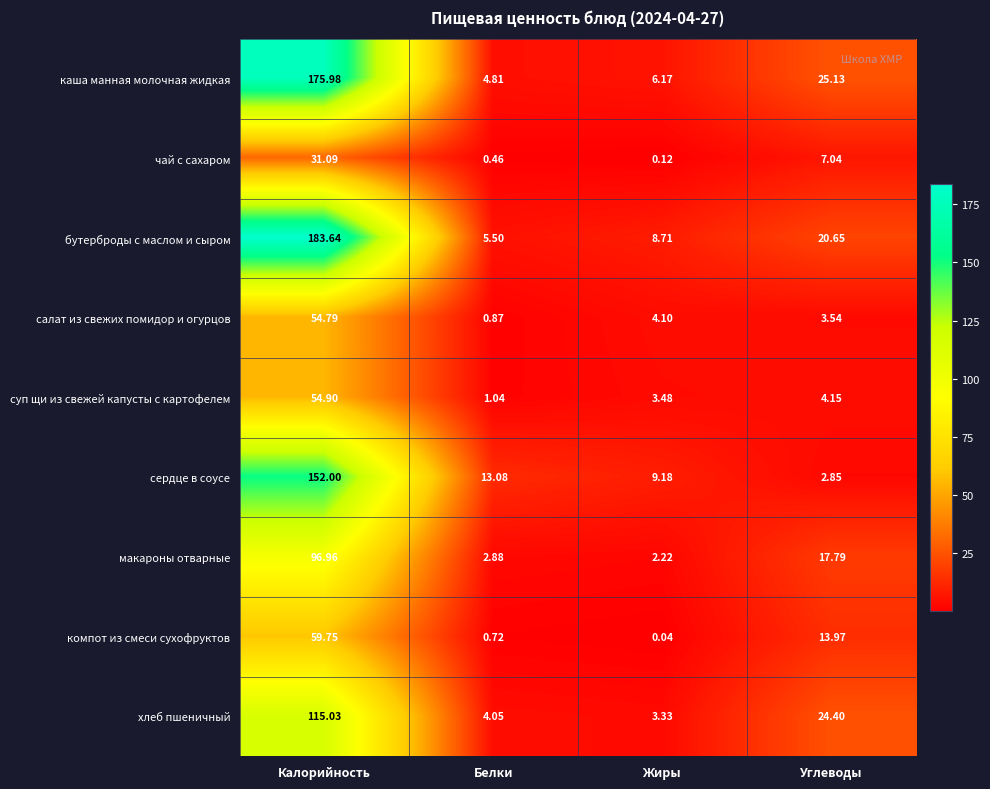

Between Калорийность and Белки, which series saw the biggest shift?

бутерброды с маслом и сыром